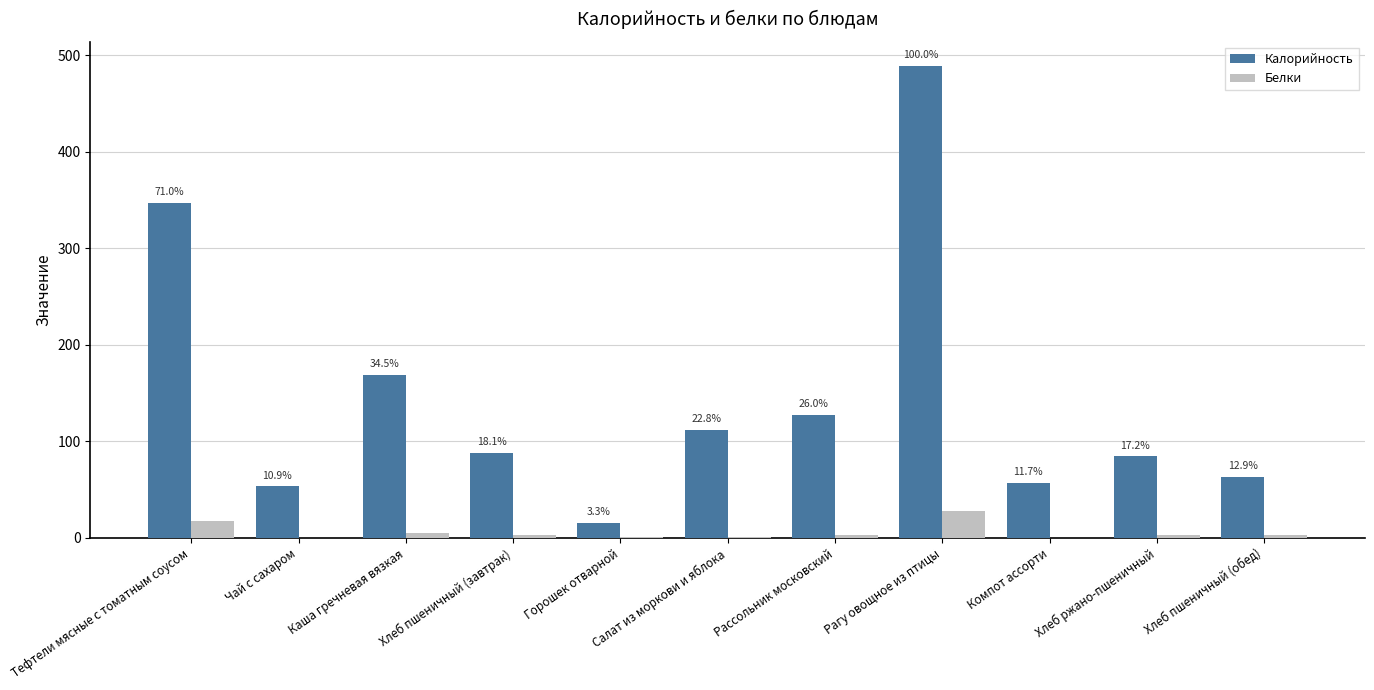

Are the bars grouped side by side (vs. stacked)?

Yes